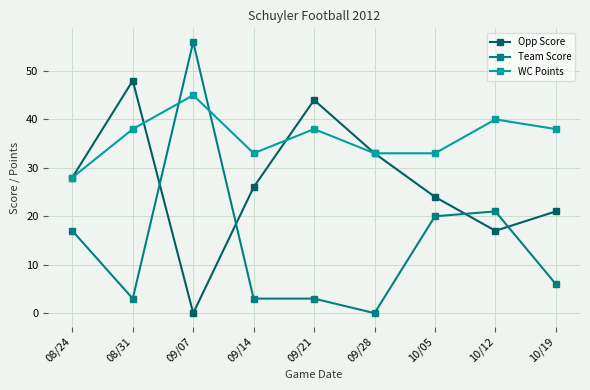

Reading left to right, what are all the values shown in this chart?

Opp Score: 08/24=28	08/31=48	09/07=0	09/14=26	09/21=44	09/28=33	10/05=24	10/12=17	10/19=21
Team Score: 08/24=17	08/31=3	09/07=56	09/14=3	09/21=3	09/28=0	10/05=20	10/12=21	10/19=6
WC Points: 08/24=28	08/31=38	09/07=45	09/14=33	09/21=38	09/28=33	10/05=33	10/12=40	10/19=38